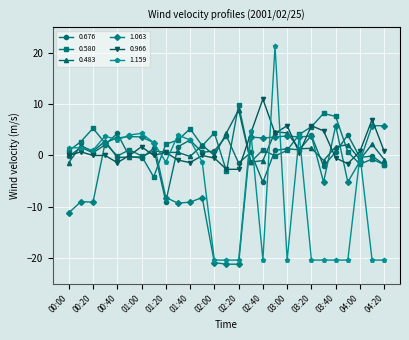

True or false: 0.676 has more than 0 interior local peaks.

True